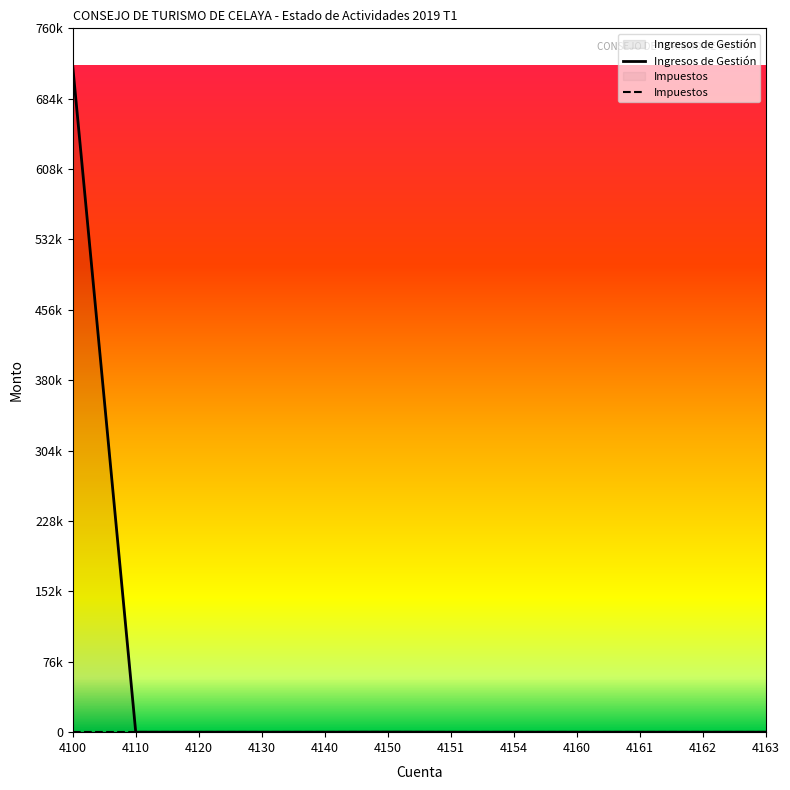

What is the average value?

59953.0